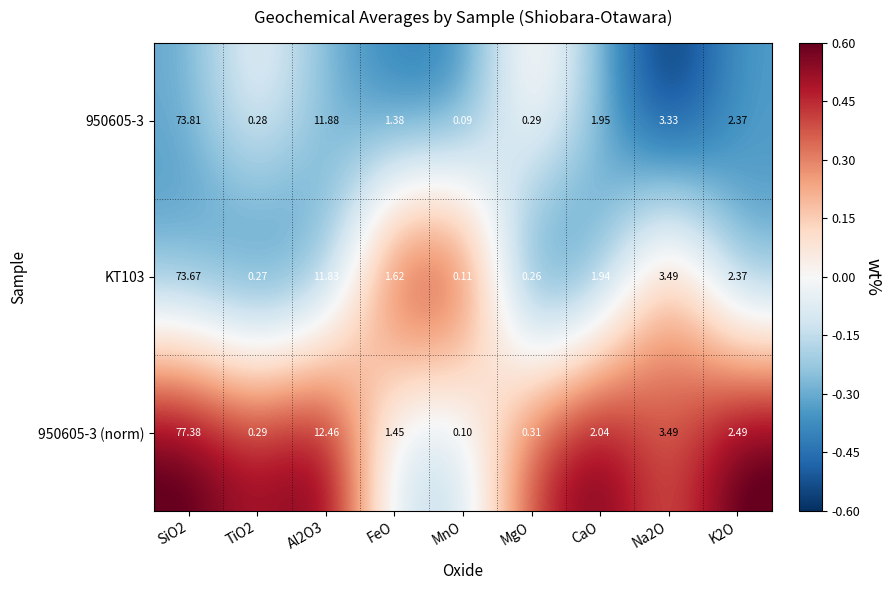

How many data points in 950605-3 (norm) are above 2?

5